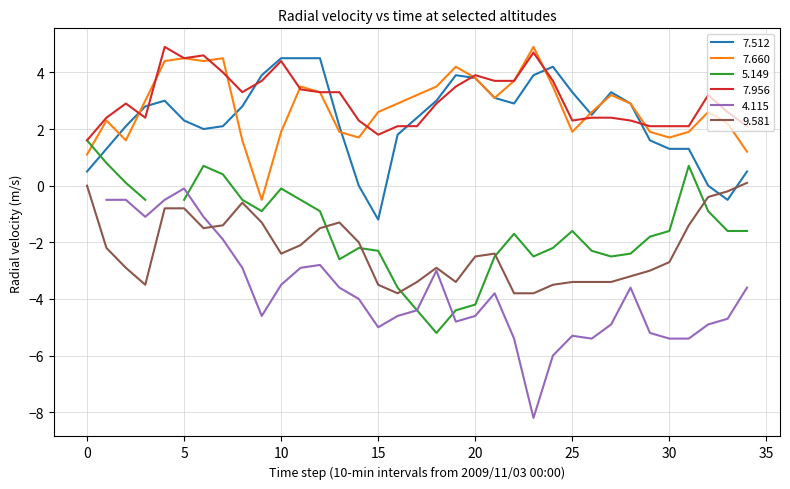

Which category has the highest value across all series?

23